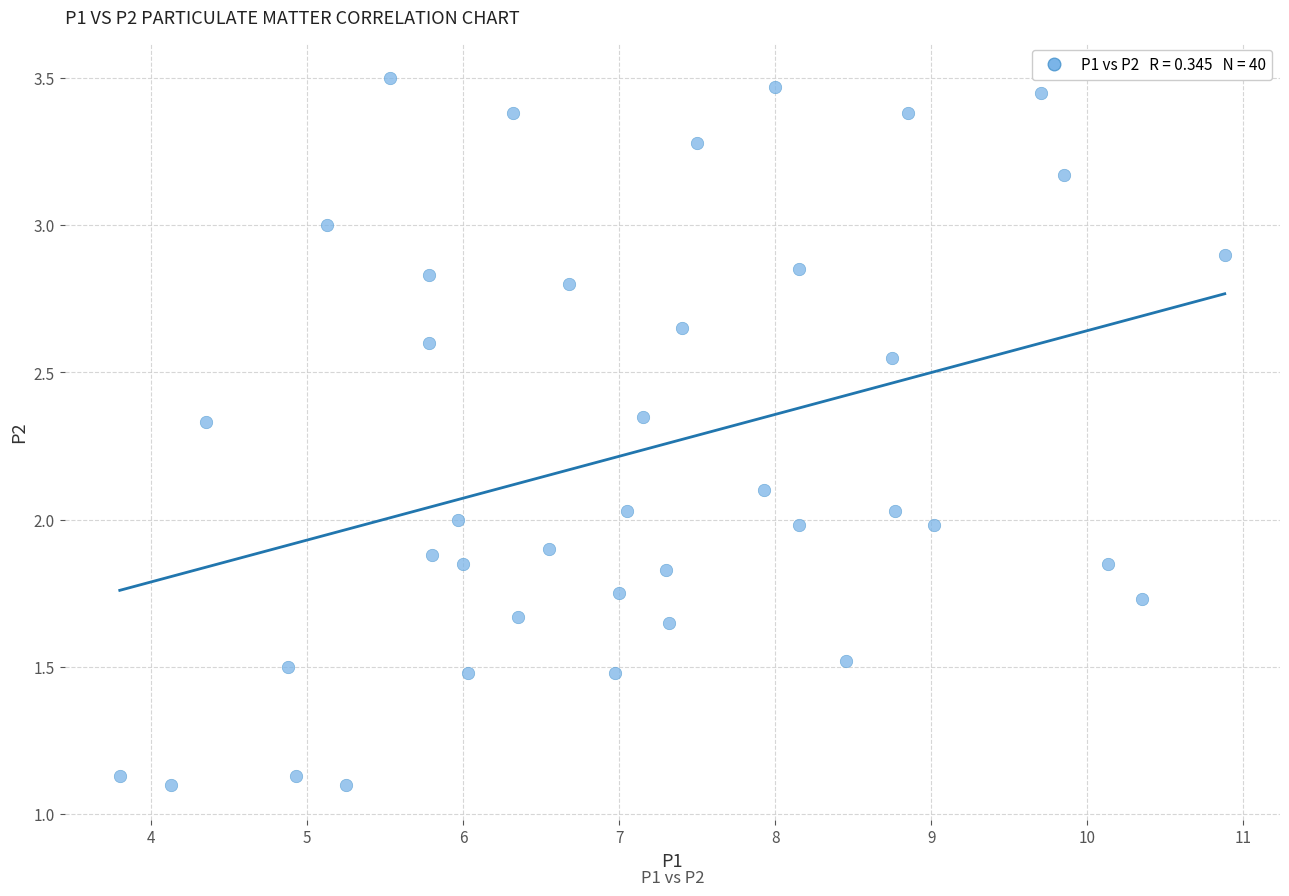

What is the range of X values (max minus min)?

7.1